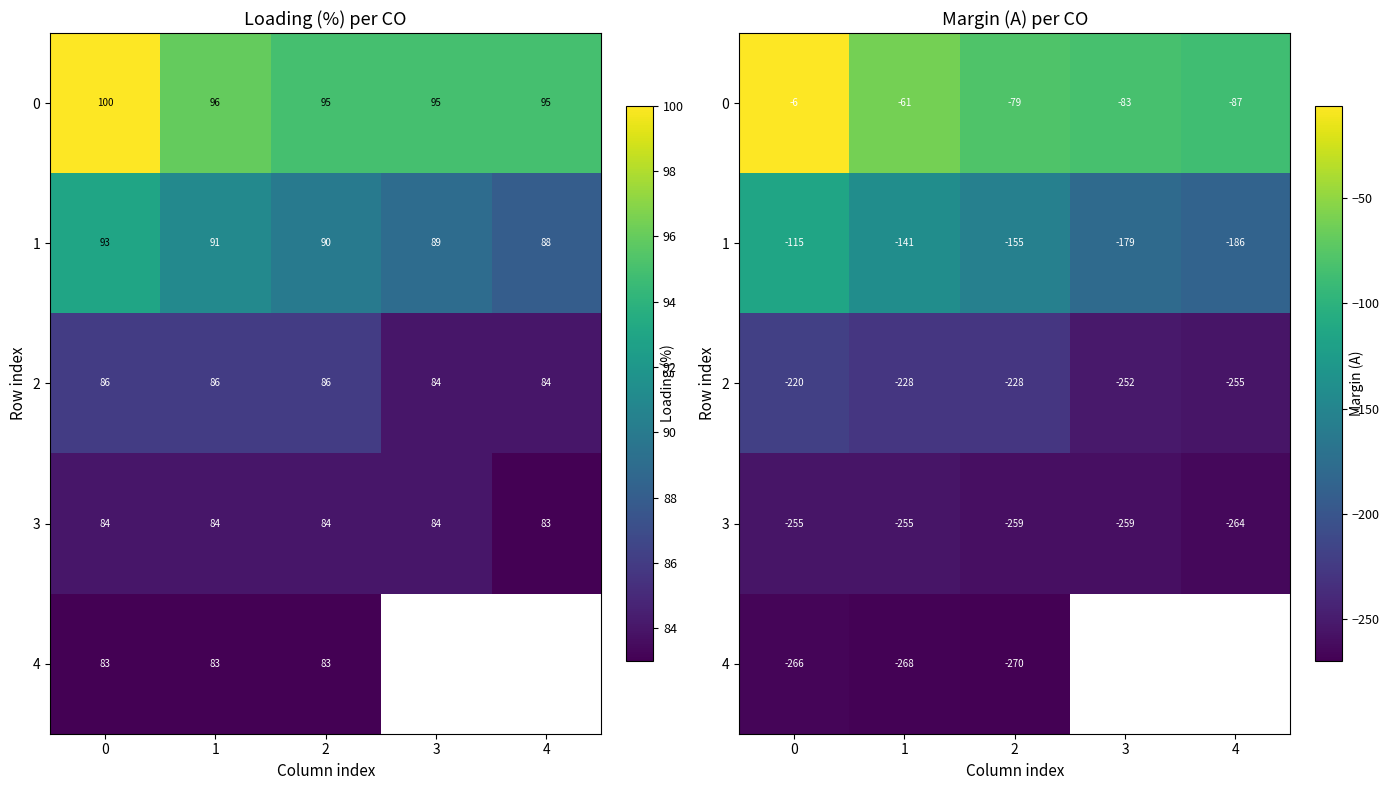

Where is 1 nearest to the value -150?

2